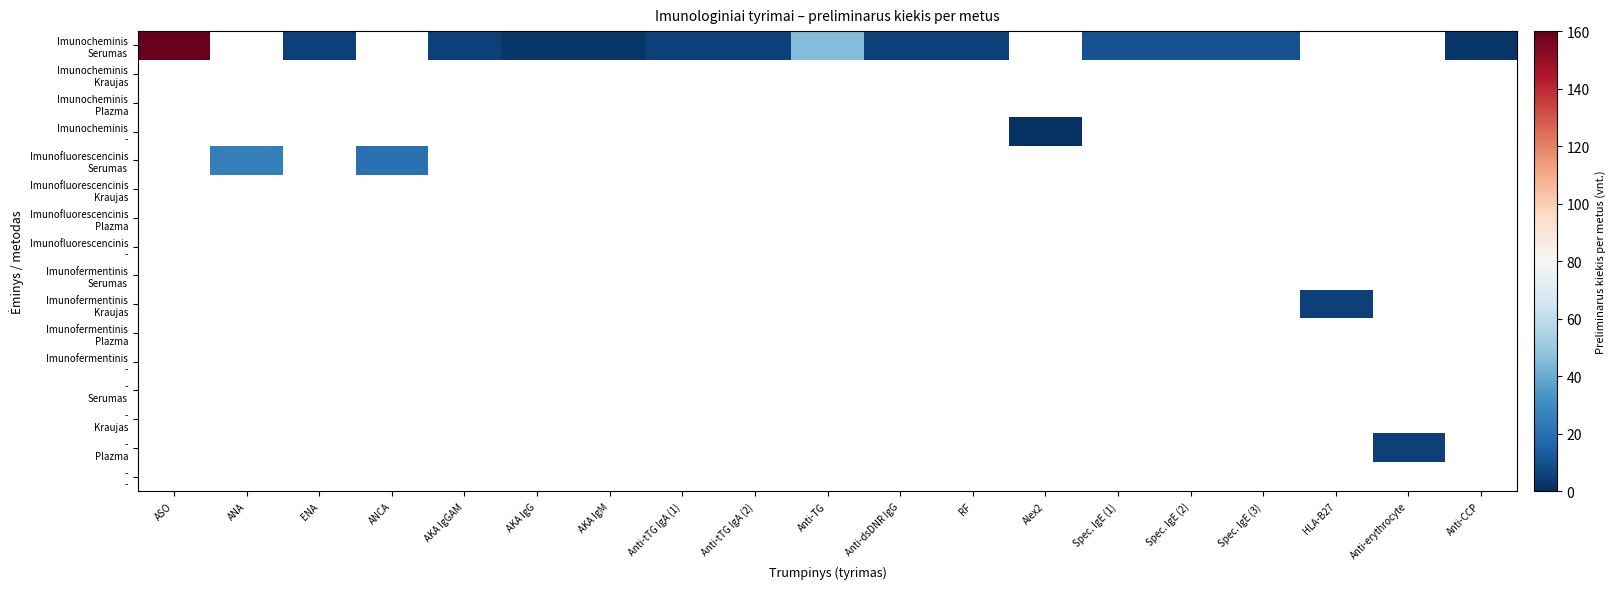

How many series are shown in this chart?

16